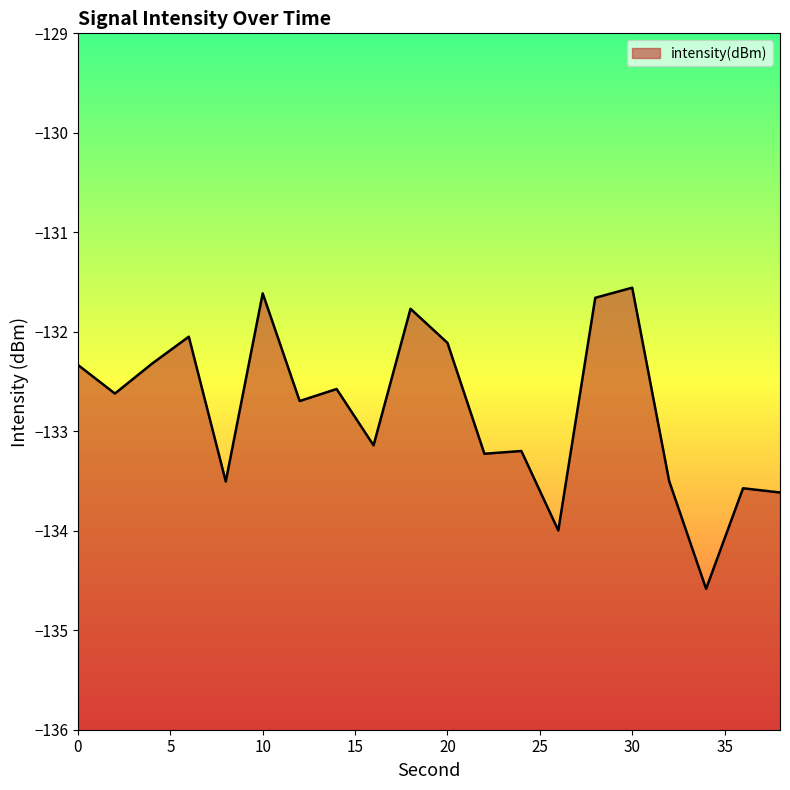

List the labels in order of value, largest first.

30, 10, 28, 18, 6, 20, 4, 0, 14, 2, 12, 16, 24, 22, 32, 8, 36, 38, 26, 34